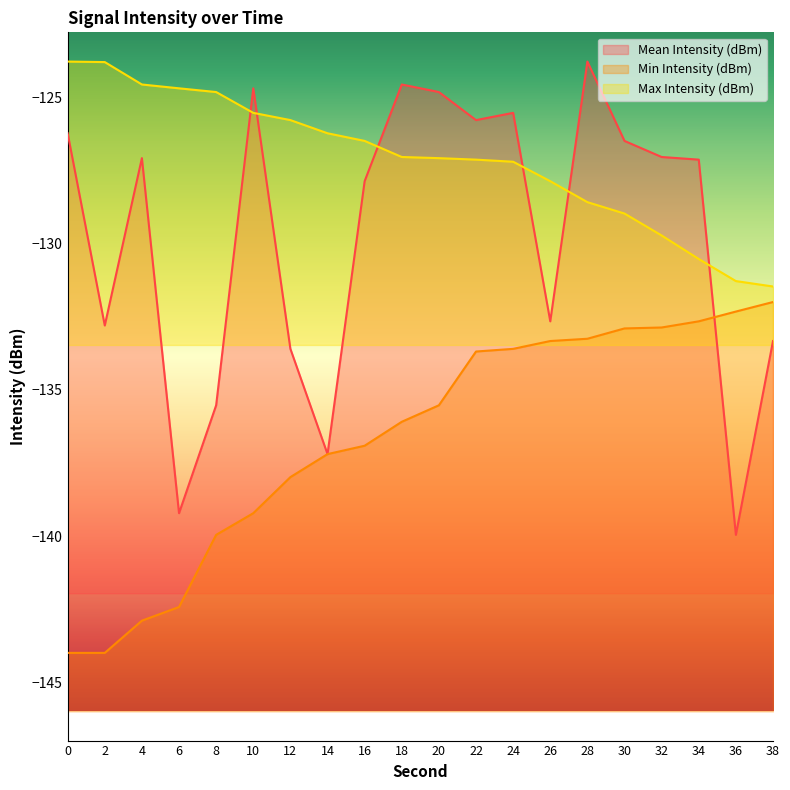

Is it true that Min Intensity (dBm) equals -132.3 at 36?

True